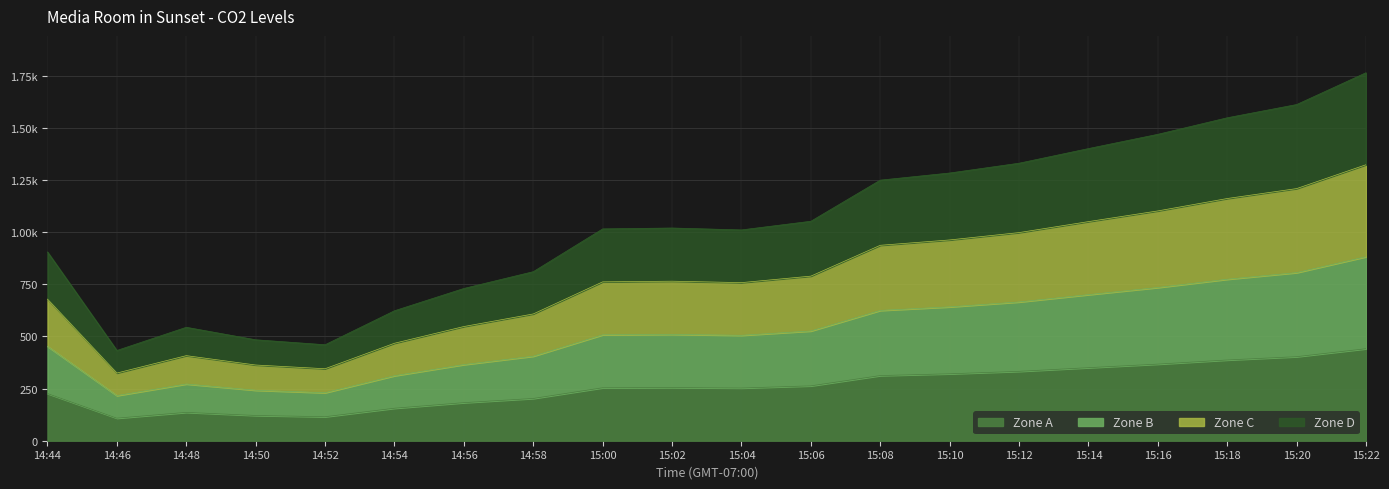

What is the difference between the maximum and minimum values?

333.1